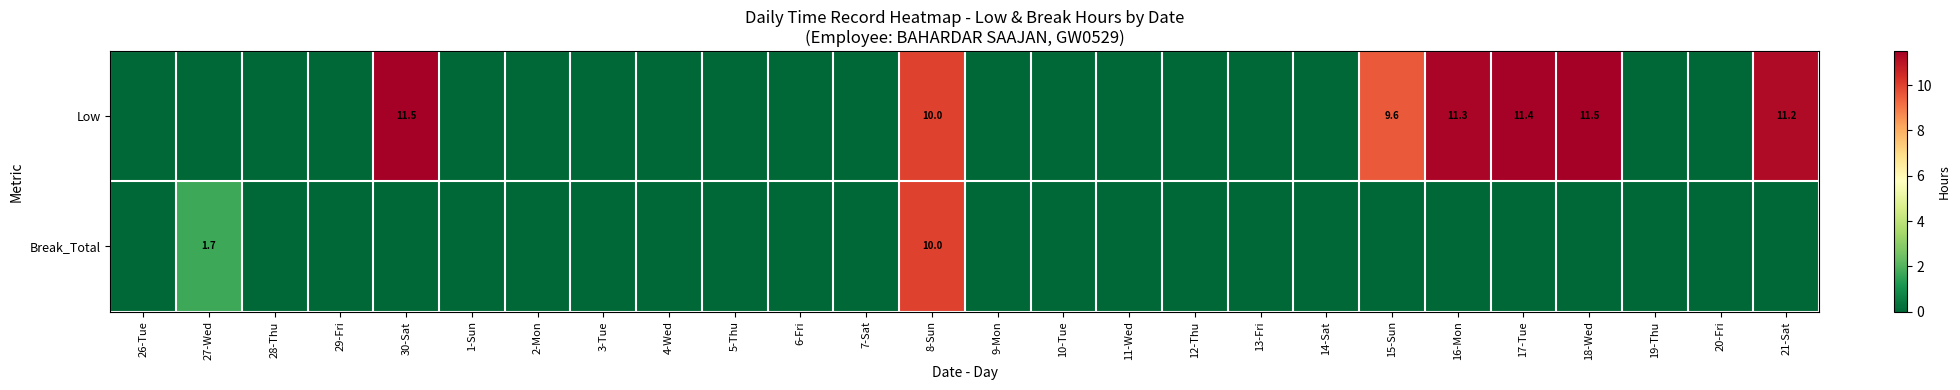

Is it true that Low equals 11.3 at 16-Mon?

True